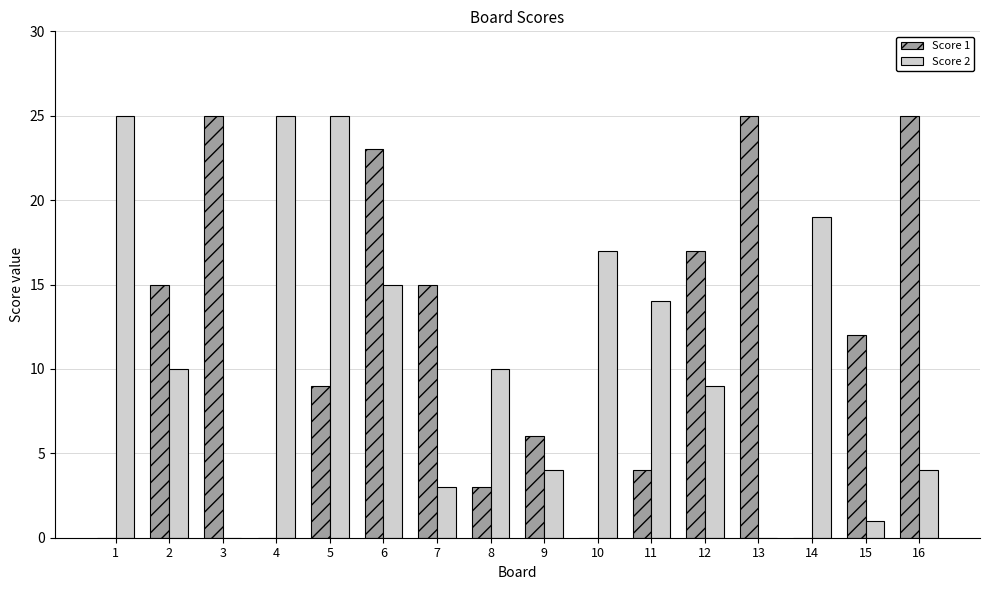

What is the greatest value displayed?

25